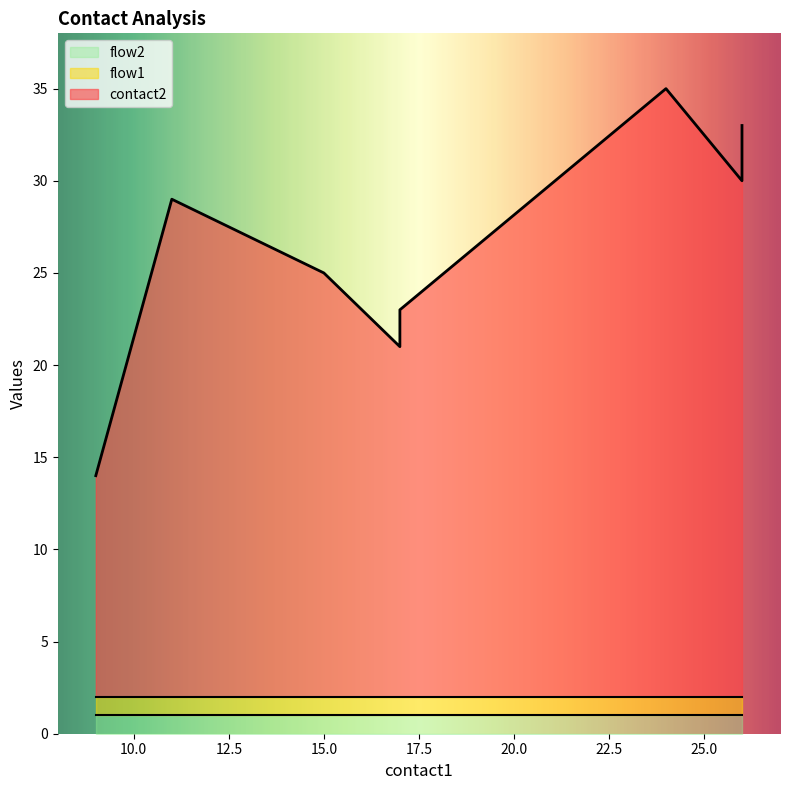

What is the total value across all series at 11?

29